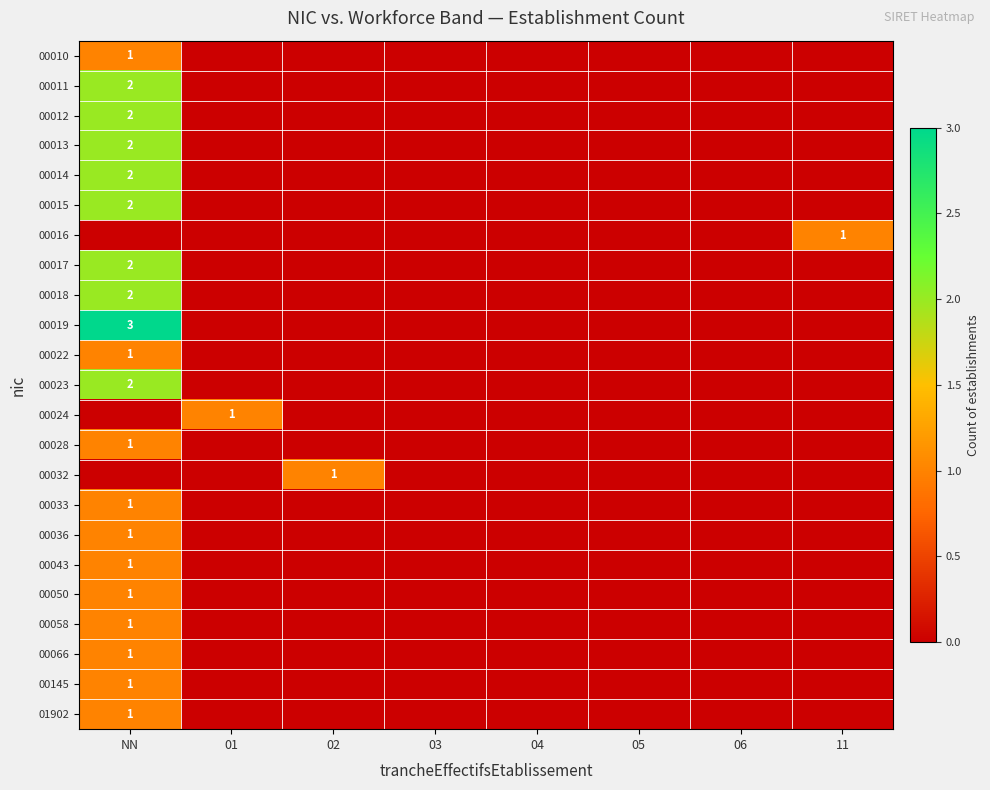

Is it true that 00016 equals 0 at 01?

True